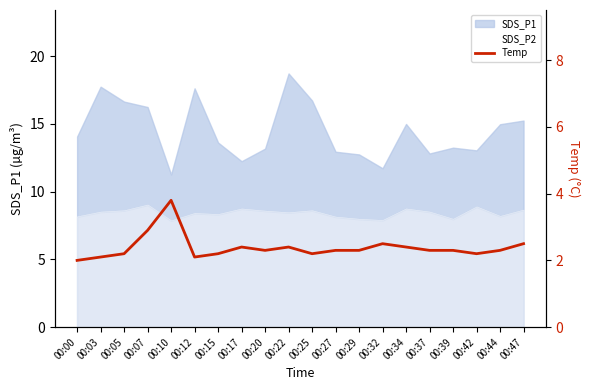

How many interior local peaks (higher than both neighbors) does the data have?

4